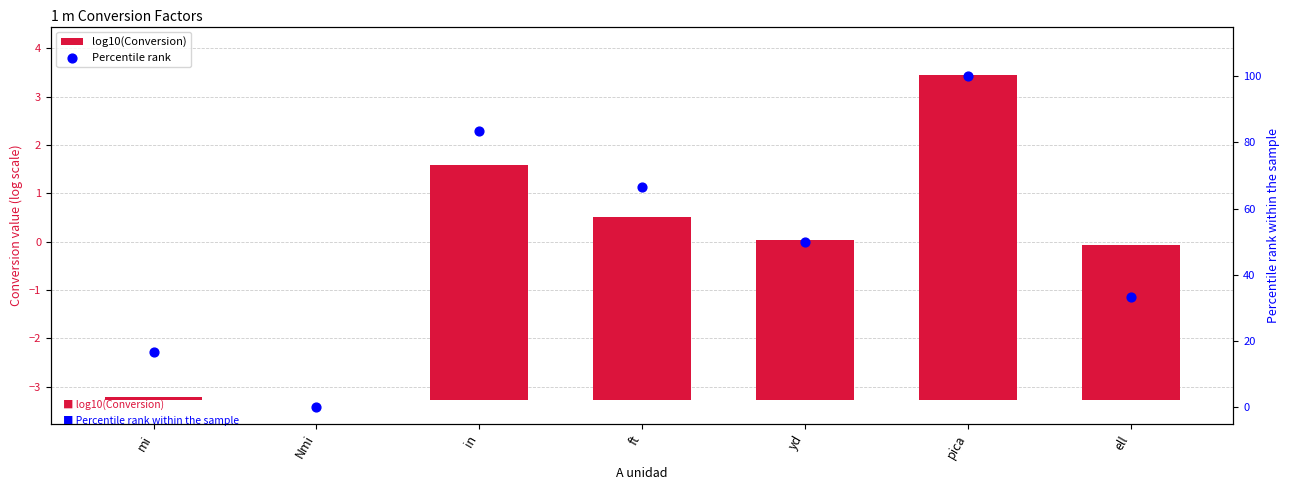

What are all the series names shown in the legend?

log10(Conversion), Percentile rank